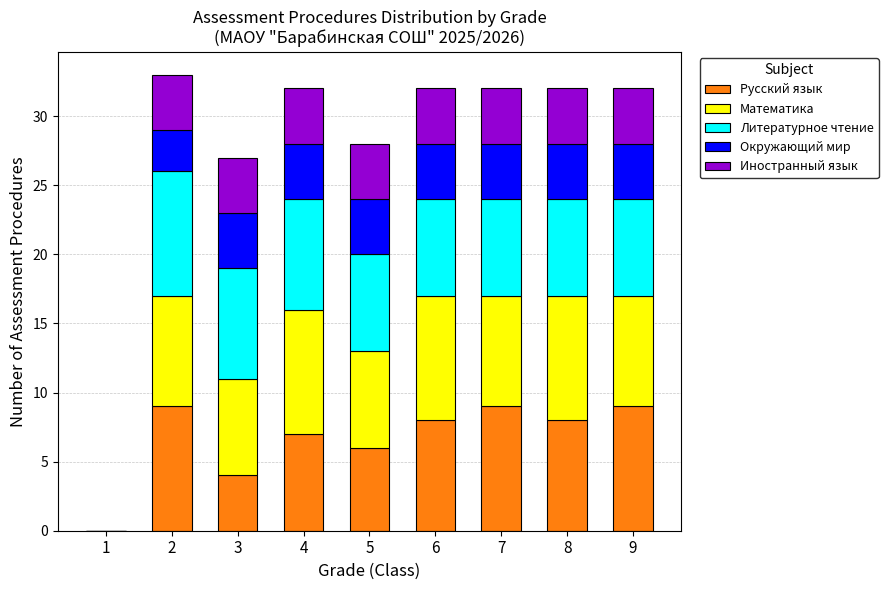

What is the total value across all series at 2?

33